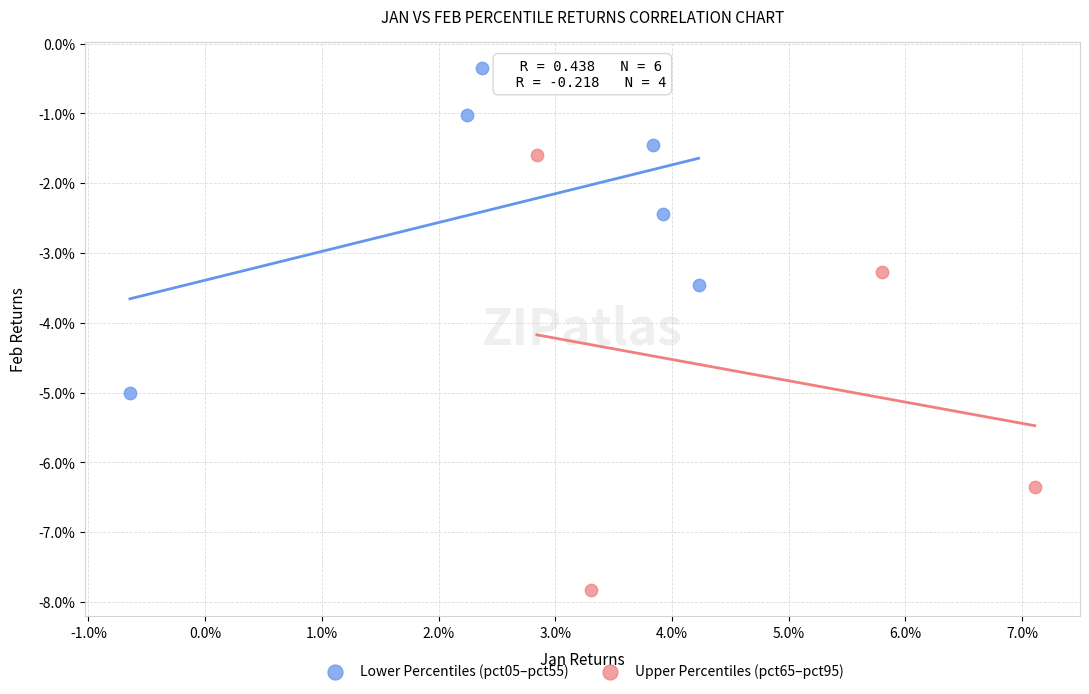

Which series contains the highest Y value?

Lower Percentiles (pct05–pct55)